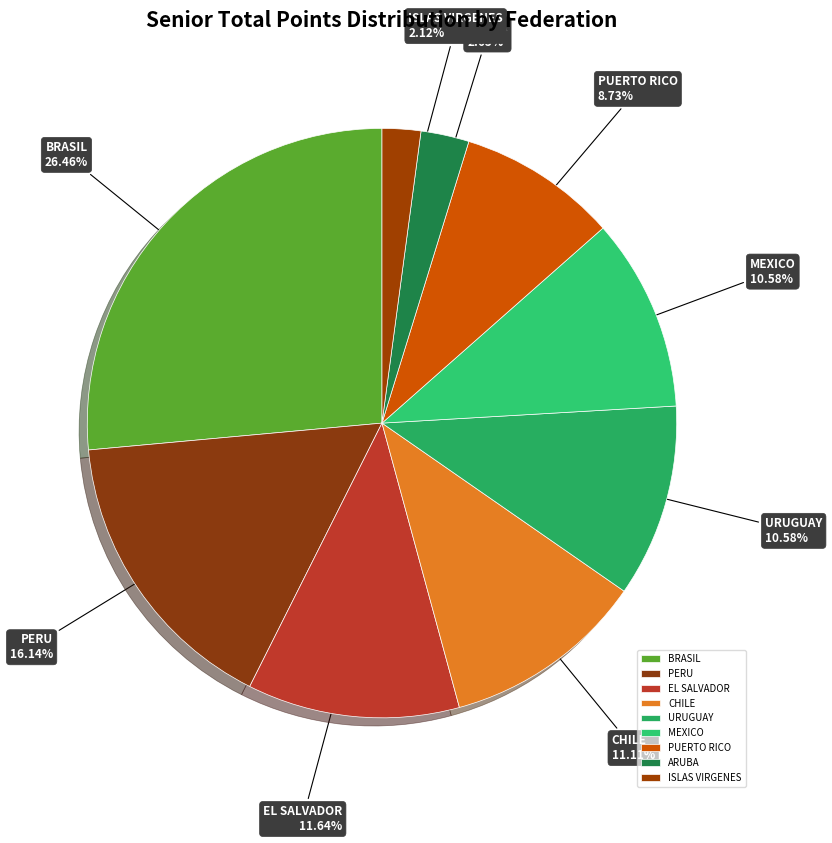

To the nearest percent, what portion does MEXICO represent?

11%